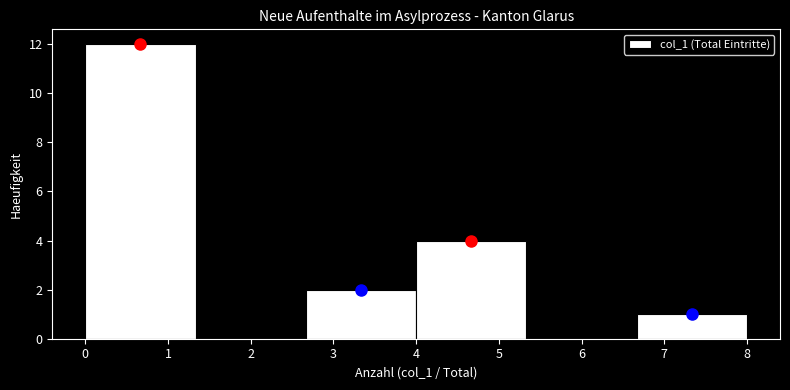

What is the height of the bar covering 4.0 to 5.3 on the x-axis? Neither the bar edges nor the heights are printed on the chart, so give them approximately, as read against the axes.

4